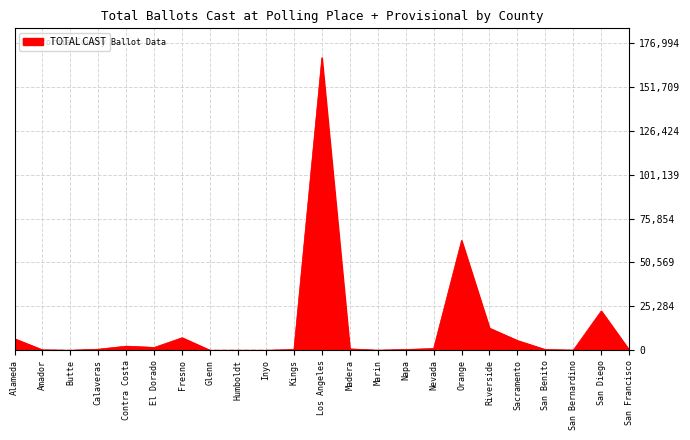

True or false: the data has more than 1 interior local peaks.

True